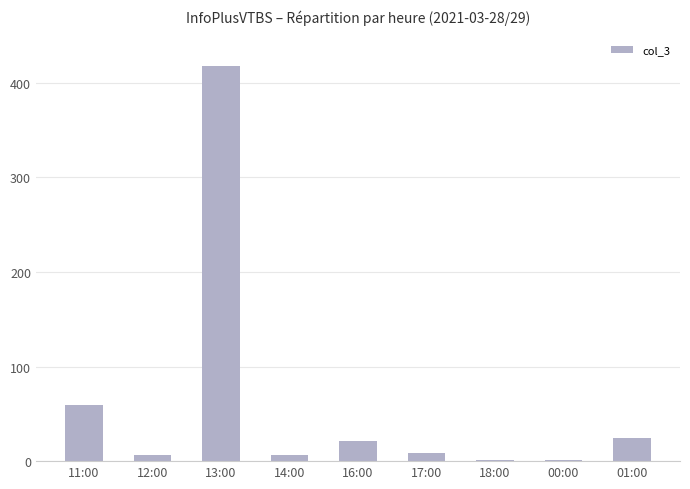

What is the ratio of the value at 17:00 to the value at 18:00?

9.0